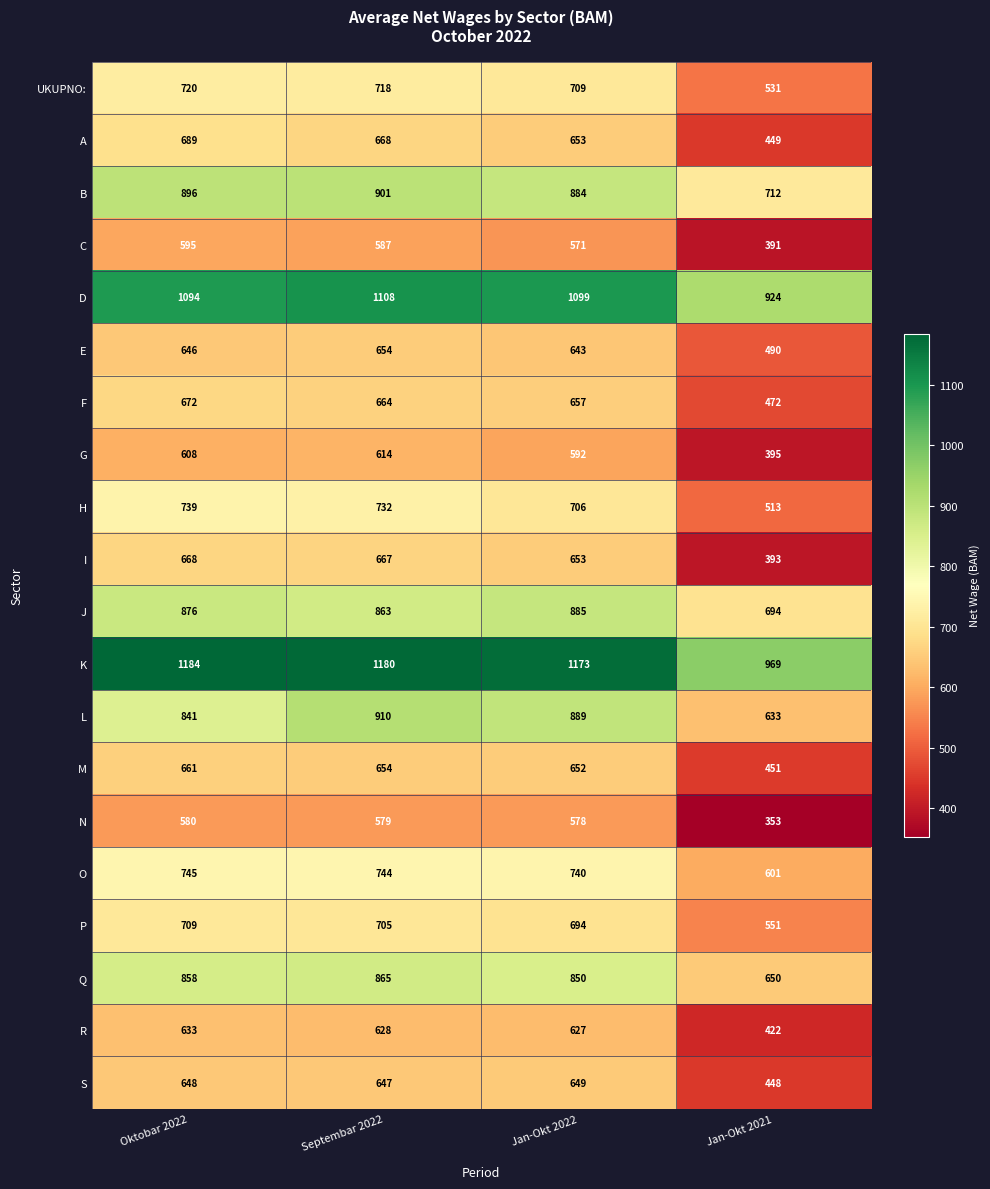

What is the total value across all series at Jan-Okt 2021?

11042